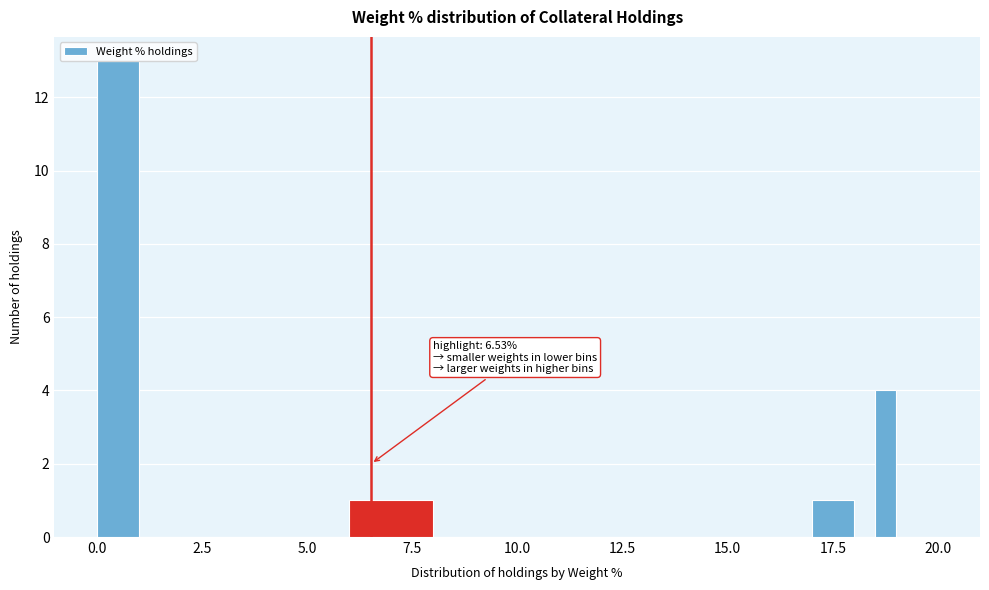

Read against the x-axis, roughly where is the centre of the tallest bar?

0.5